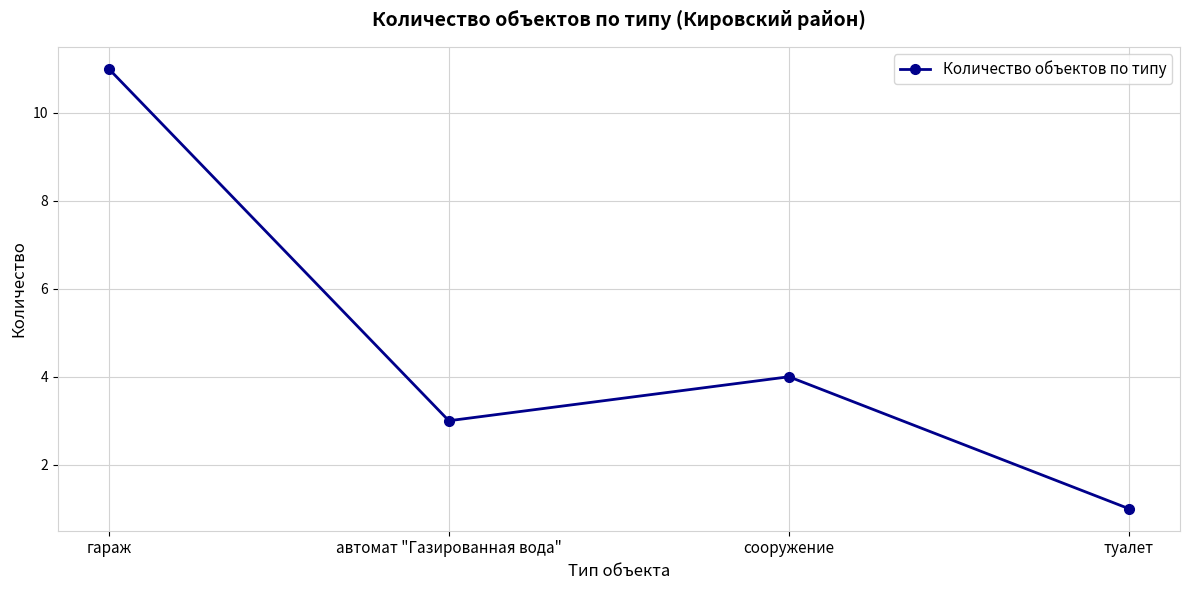

Approximately how many times larger is the value at гараж compared to туалет?

11.0